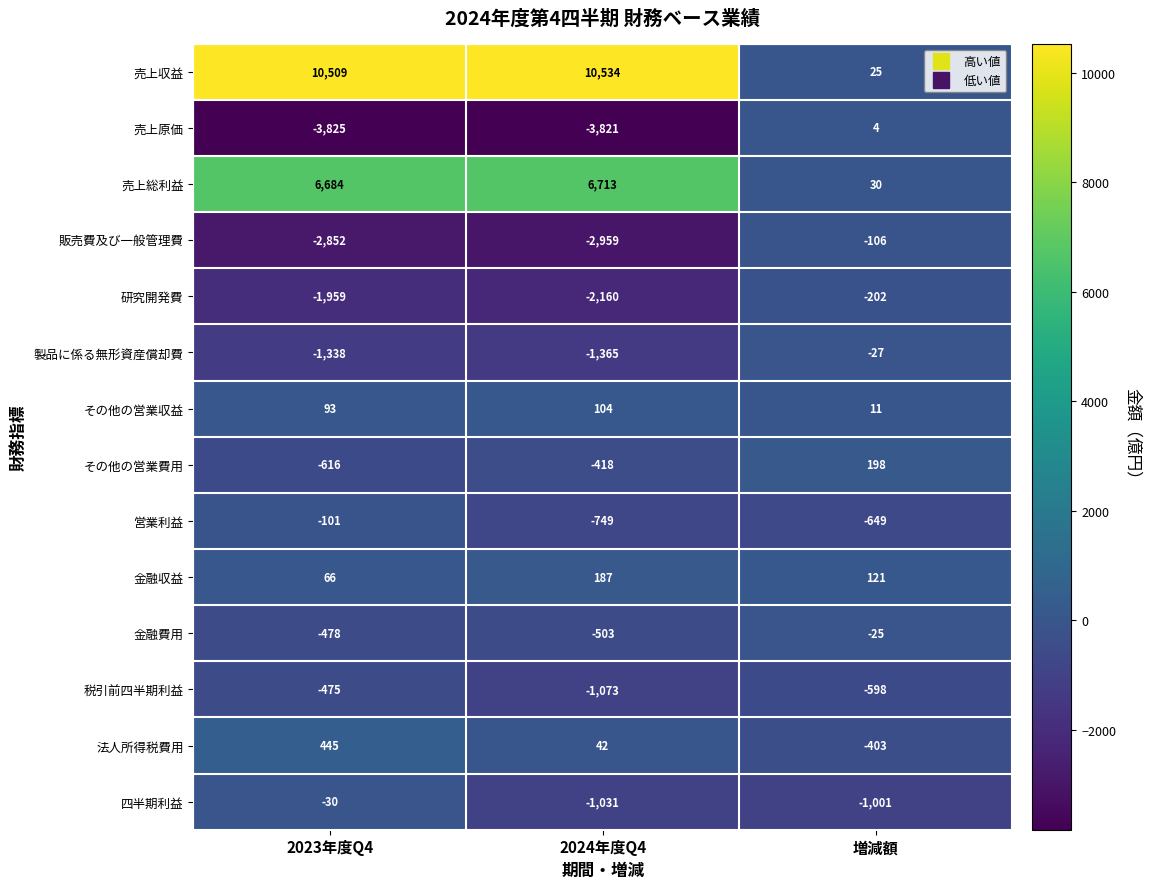

Where does the 営業利益 series first go above -649?

2023年度Q4